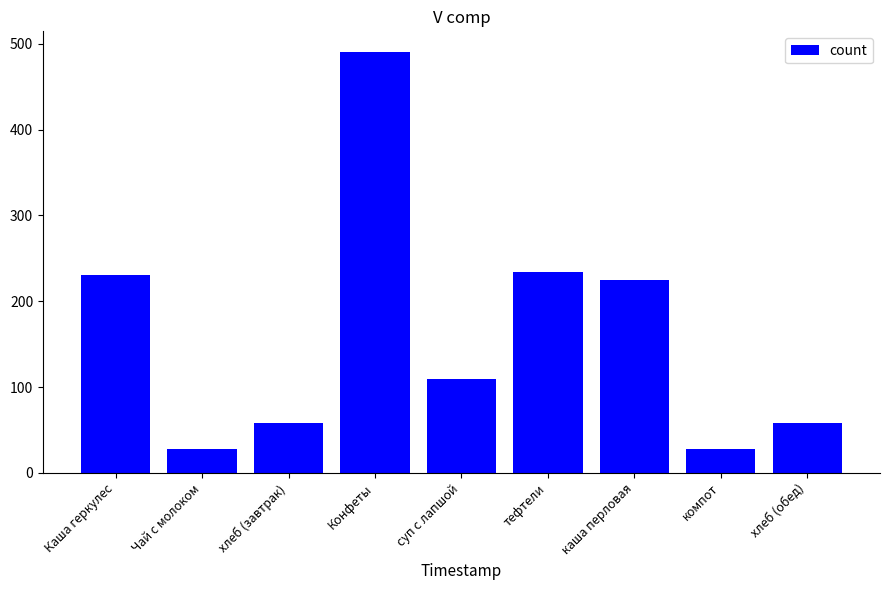

What position from the left is каша перловая?

7